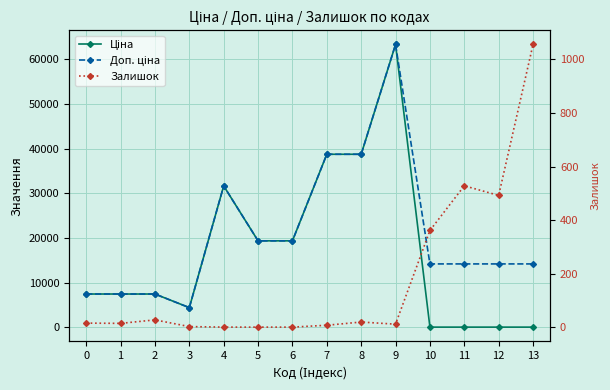

Between 5 and 0, which is larger?

5